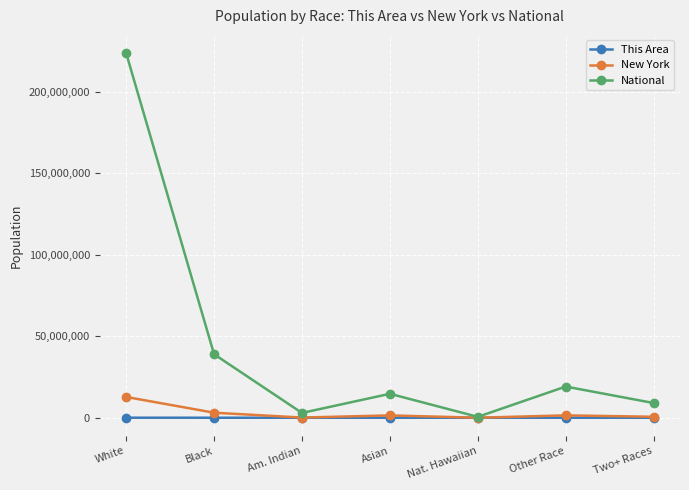

True or false: National has a value of 38929319 at Black.

True